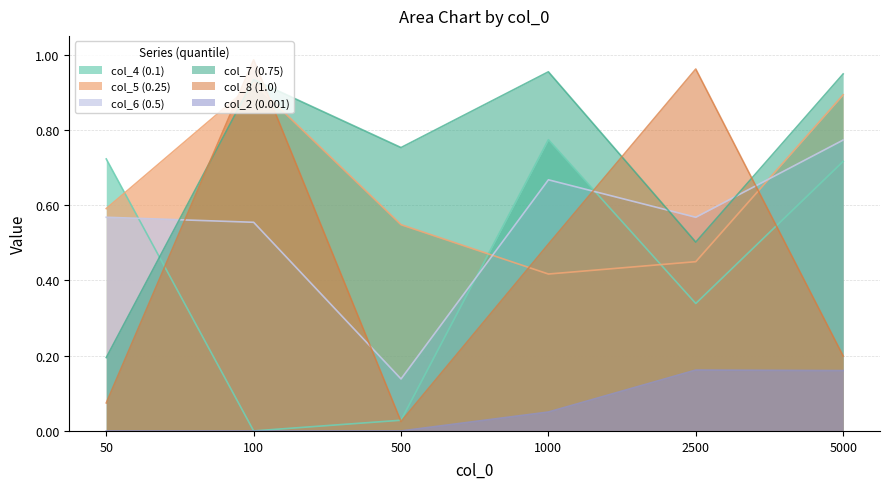

What is the value of the col_5 (0.25) point at the 4th from the left?

0.4